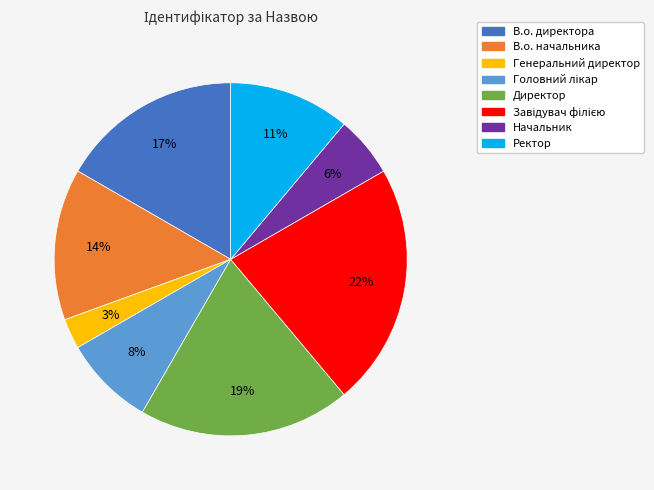

Which has a higher value, В.о. начальника or В.о. директора?

В.о. директора